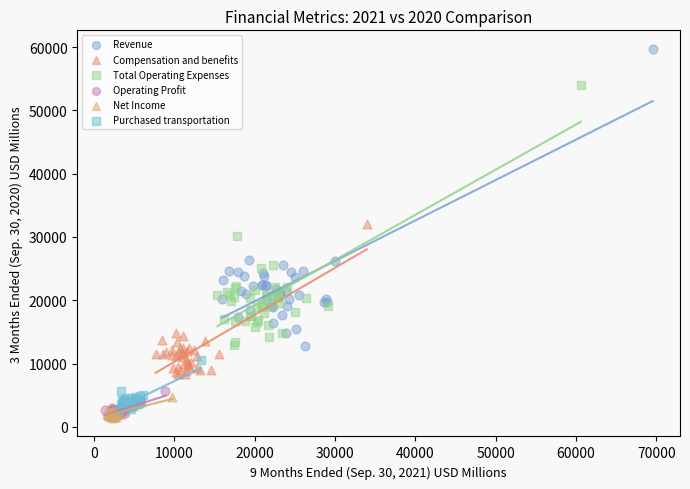

Which series has the widest spread of Y values?

Revenue